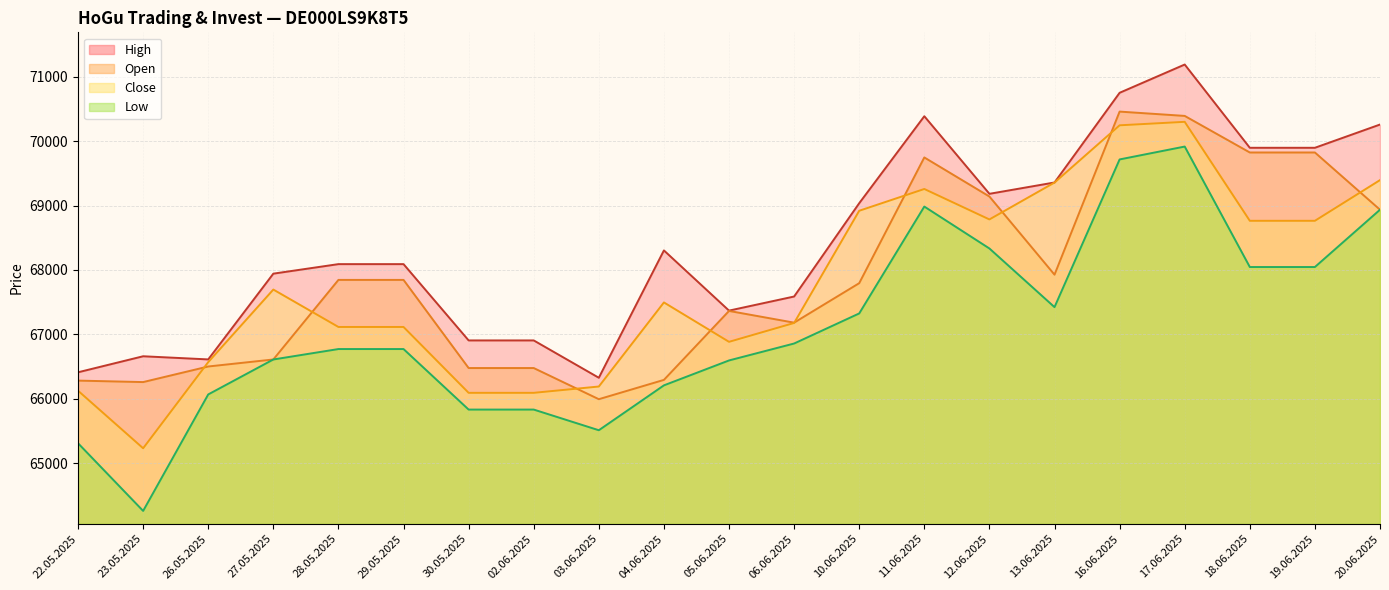

True or false: High and Open cross at least once.

False